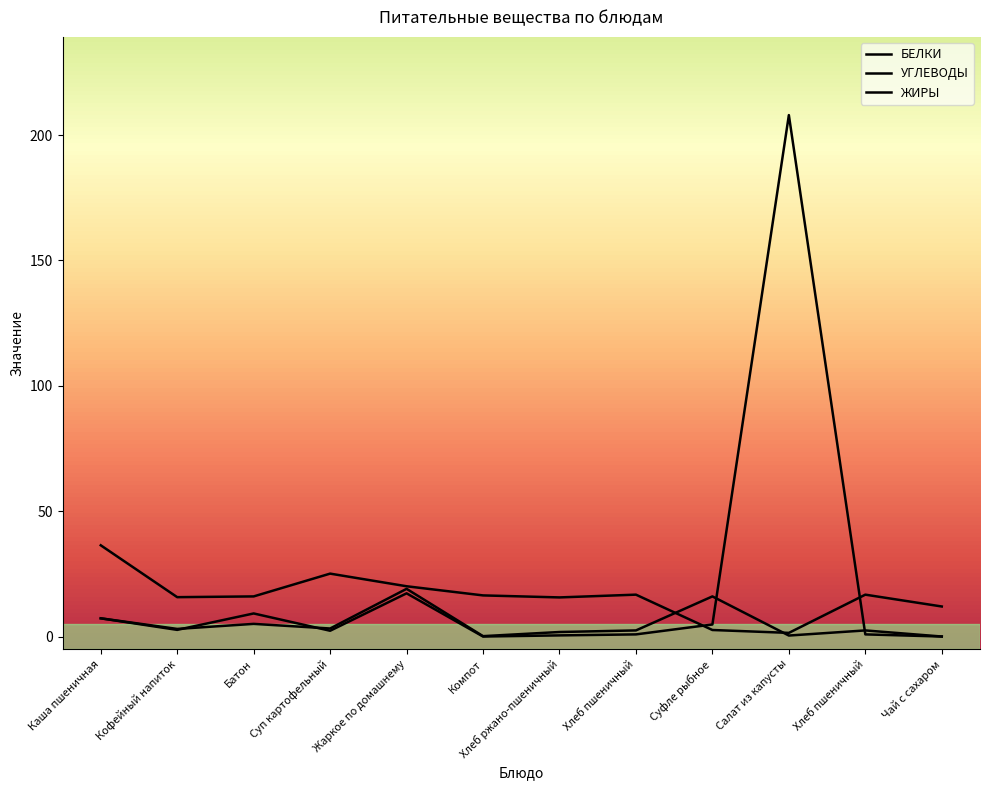

Is it true that УГЛЕВОДЫ equals 16.4 at Компот?

True